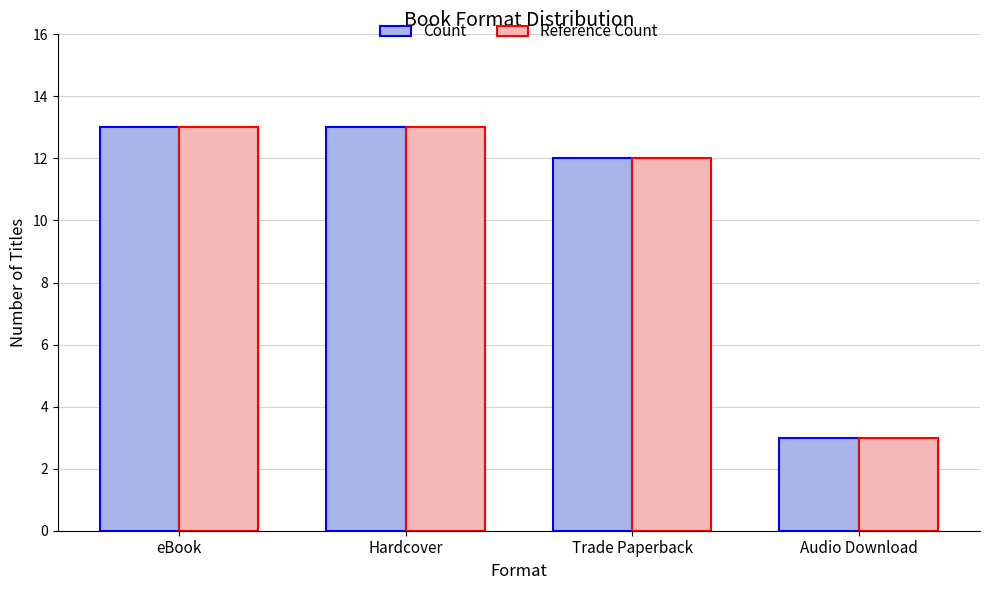

Is the value of Reference Count at Hardcover greater than the value of Count at Trade Paperback?

Yes